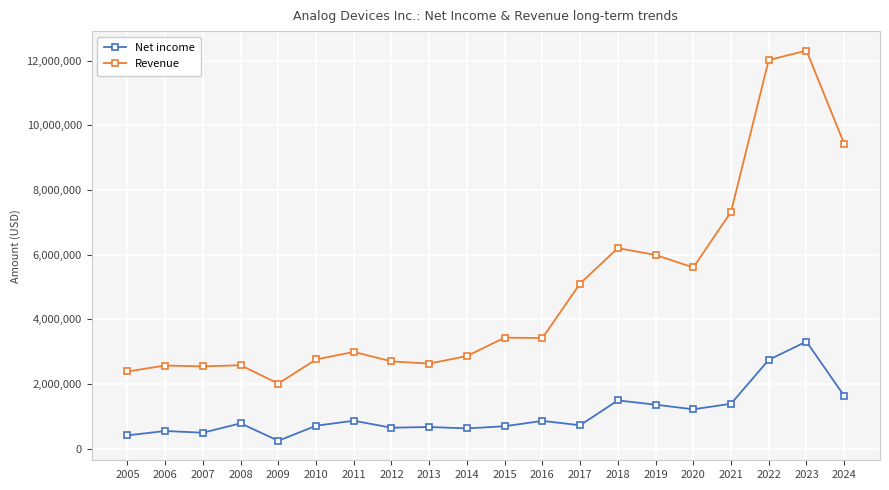

True or false: Net income and Revenue intersect in this chart.

False